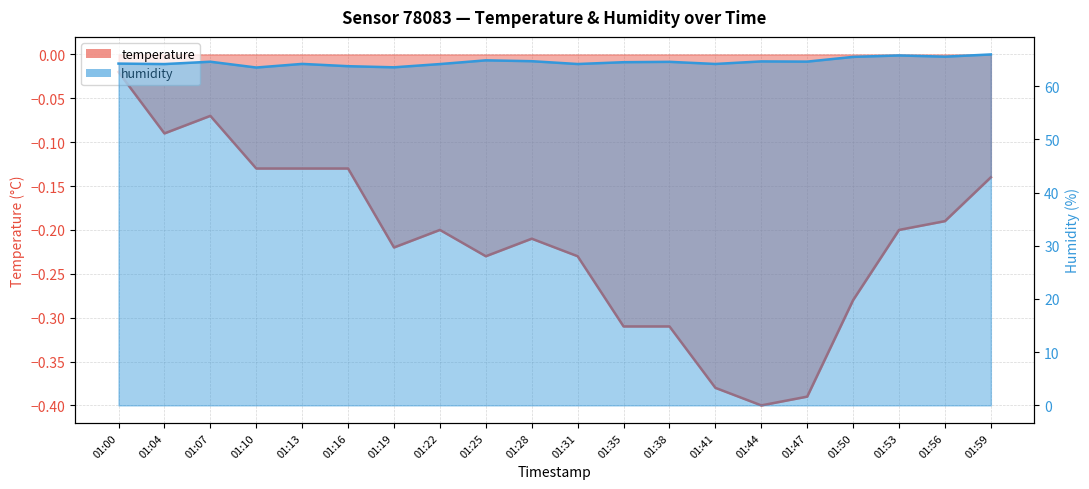

True or false: humidity and temperature intersect in this chart.

False